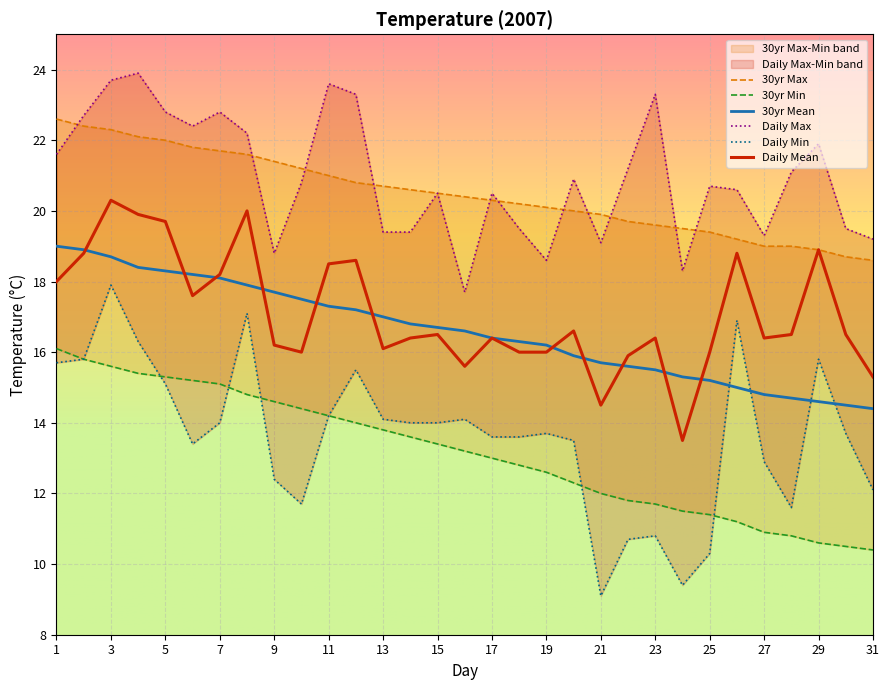

True or false: 30yr Mean has a value of 3.7 at 13.

False